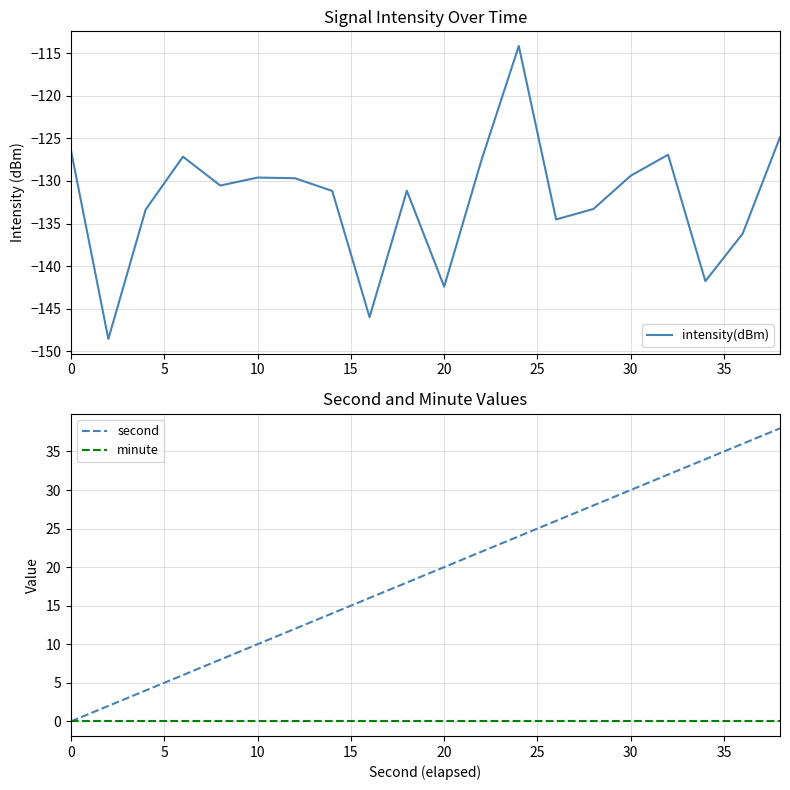

True or false: second and intensity(dBm) cross at least once.

False